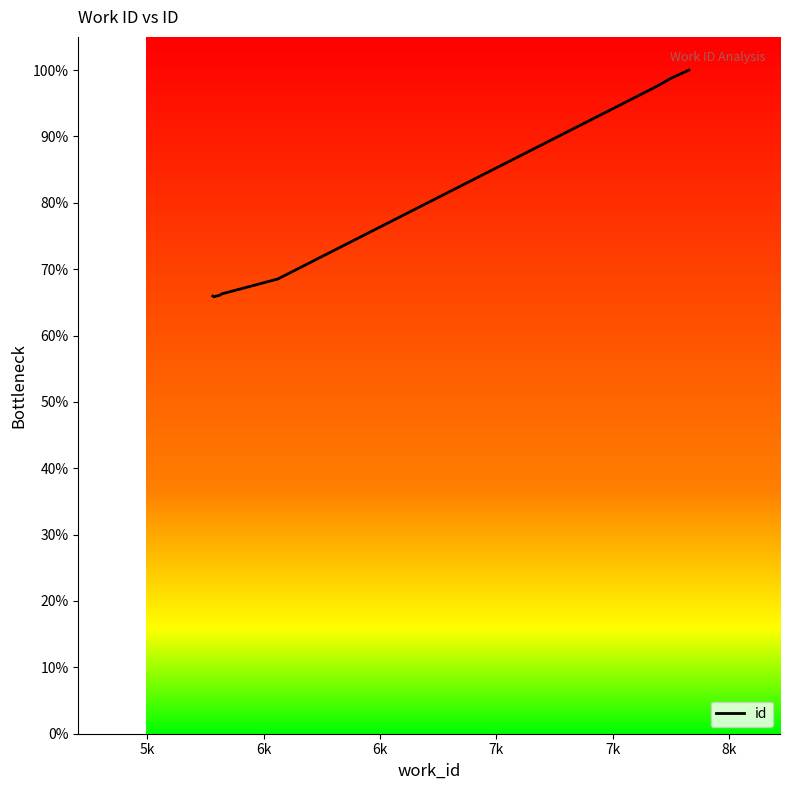

What is the maximum value shown in the chart?

100.0